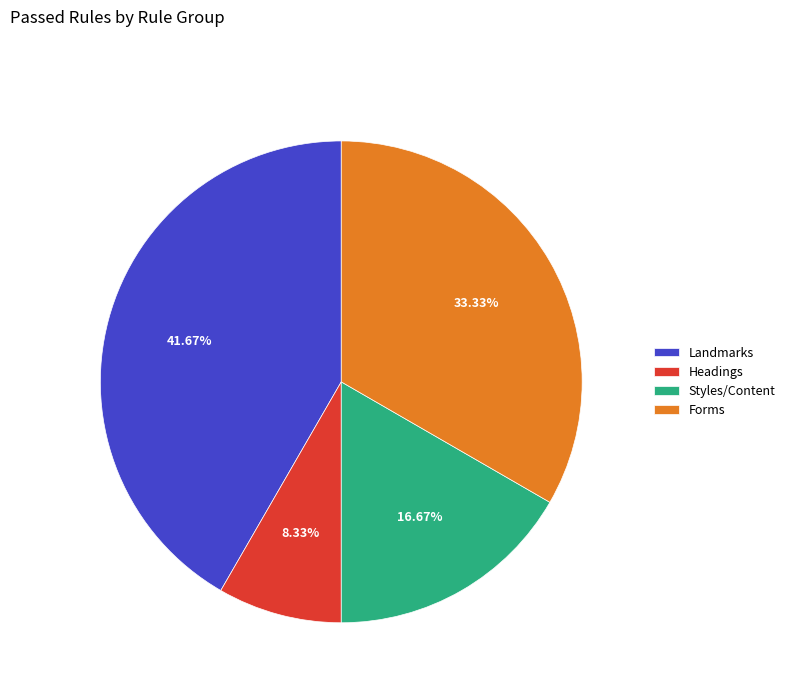

What is the largest slice in the pie chart?

Landmarks